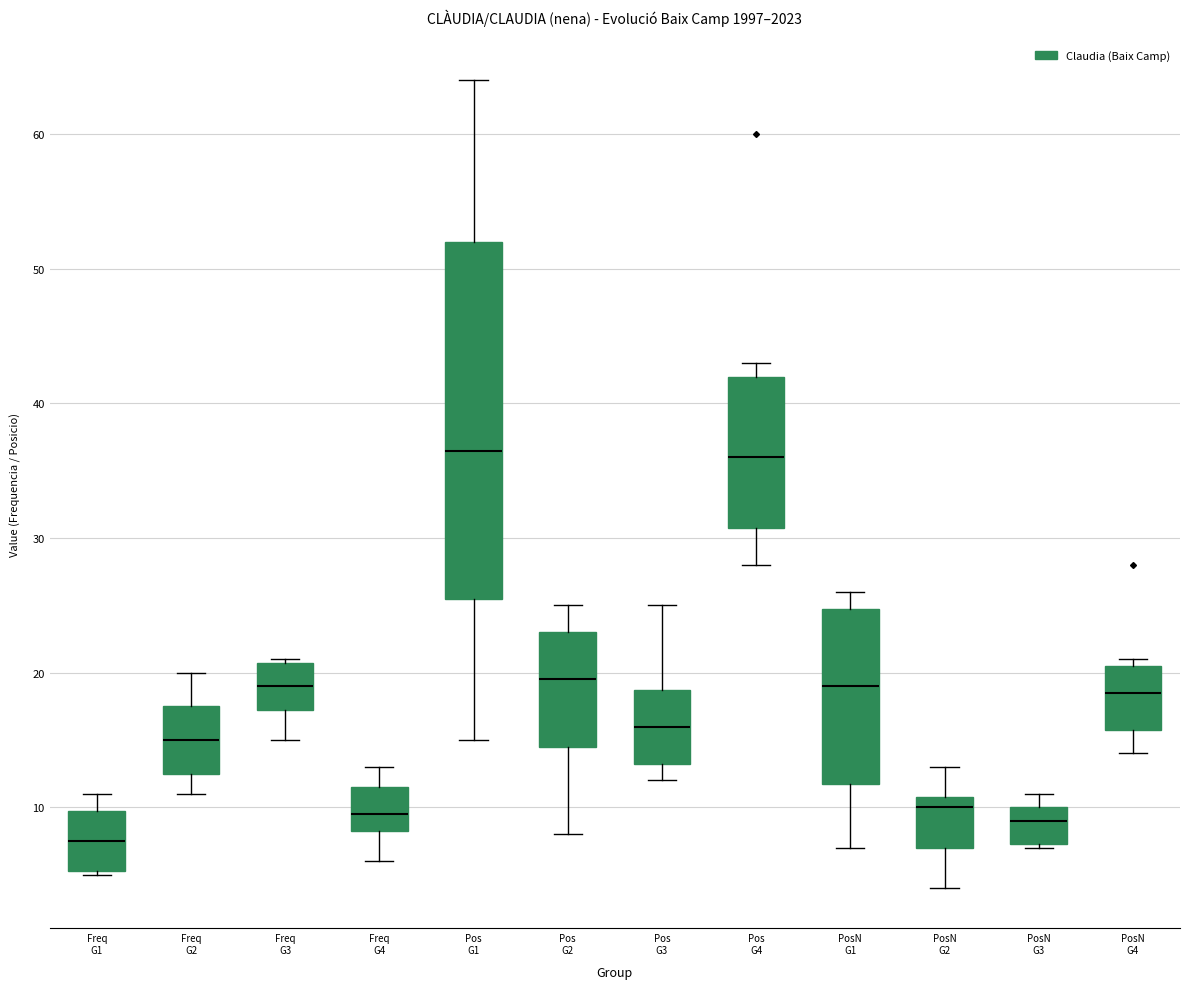

Which box has the lowest median line?

Freq G1